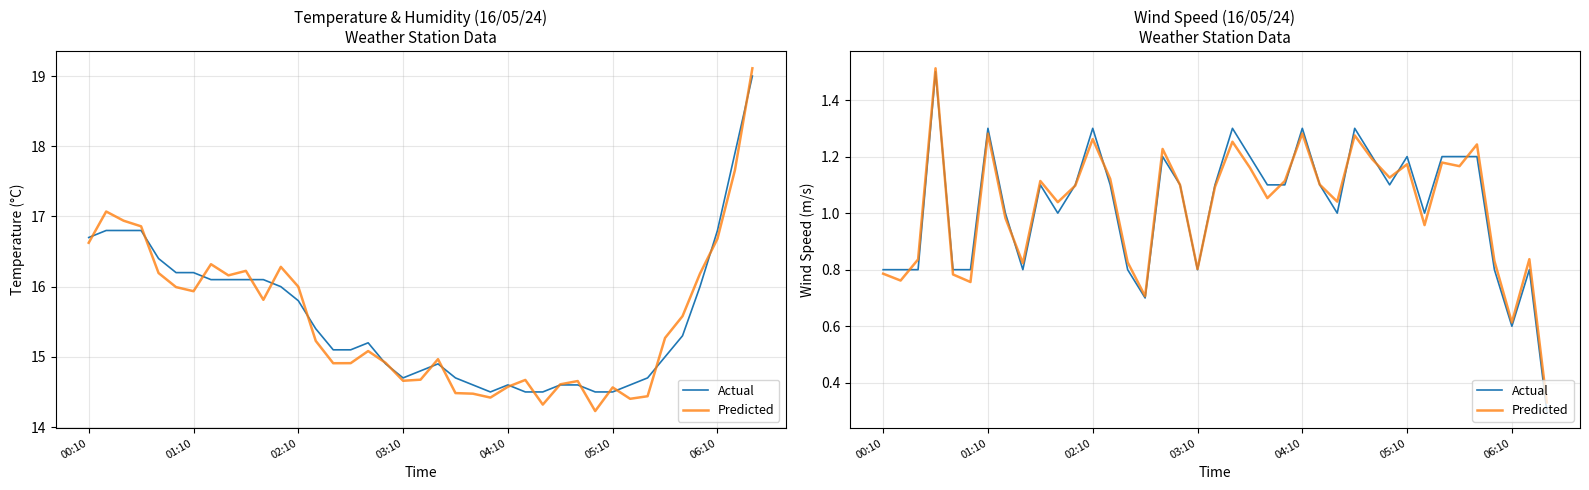

What is the minimum value for Actual?

0.3